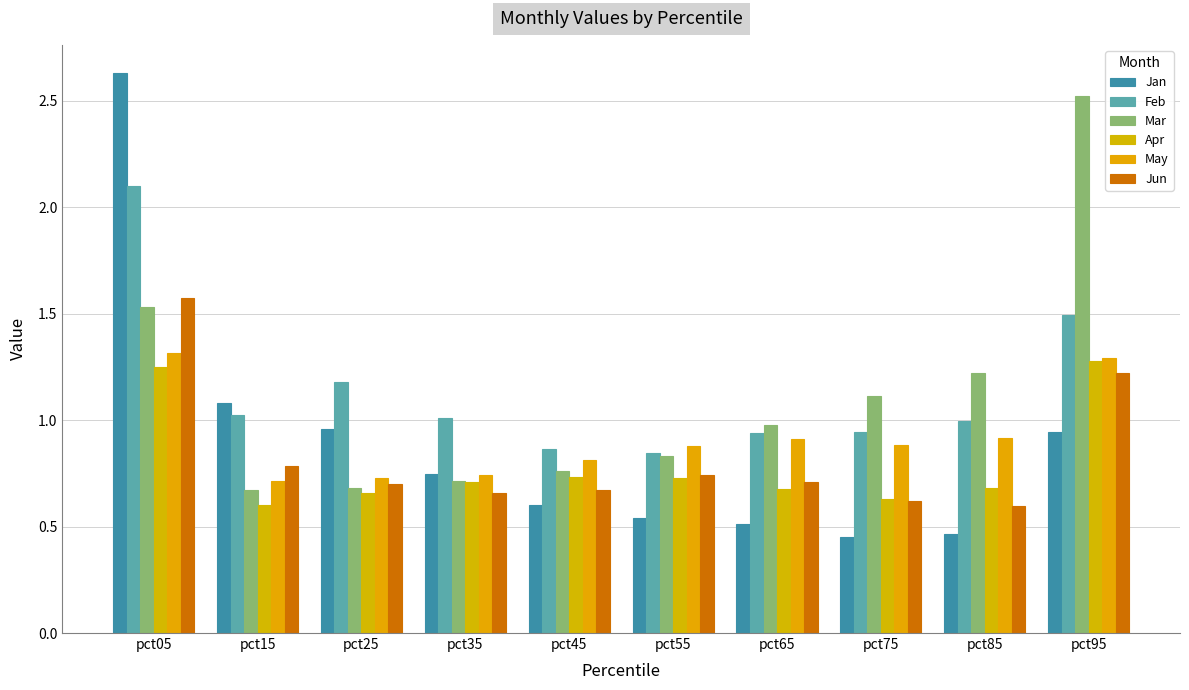

At how many categories does at least one series exceed 2?

2